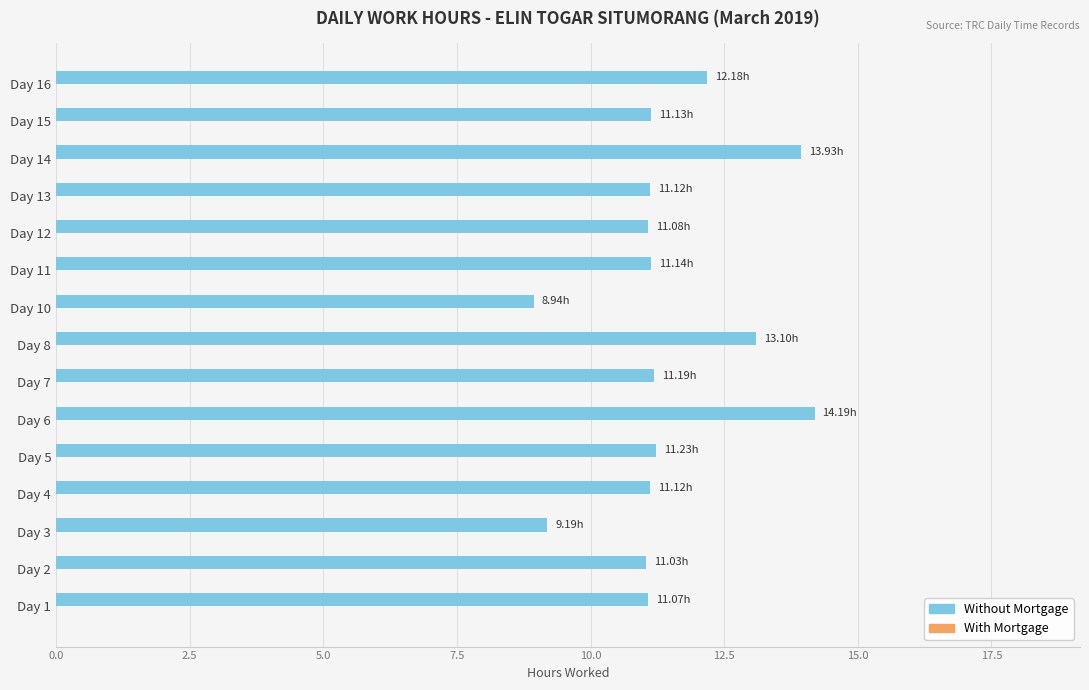

What is the difference between the second highest and minimum values?

5.0